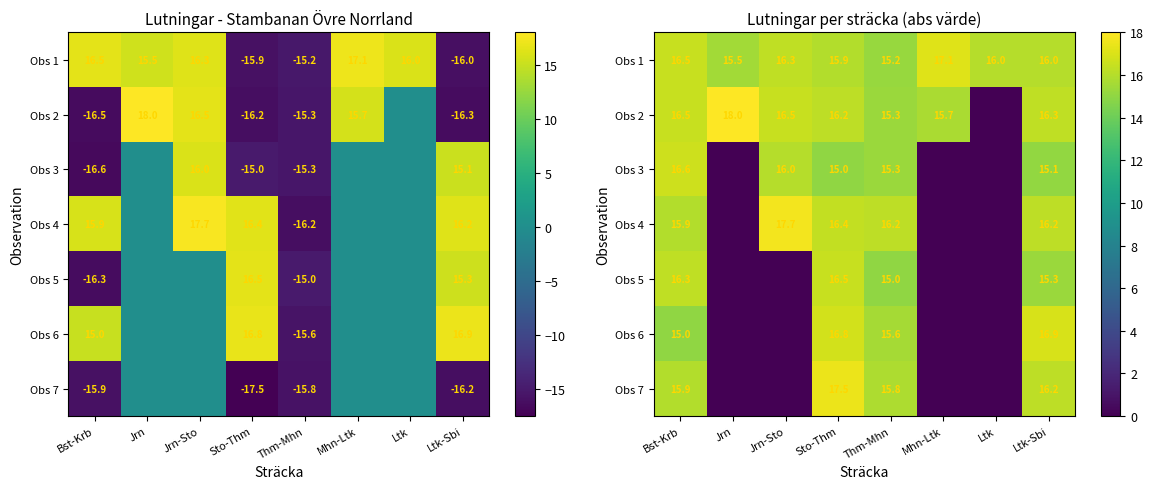

Is it true that Obs 6 equals 4.3 at Bst-Krb?

False